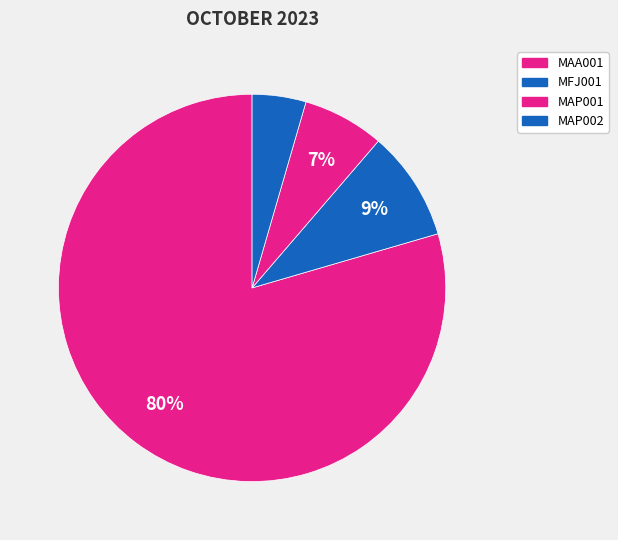

Count the number of slices in the pie.

4